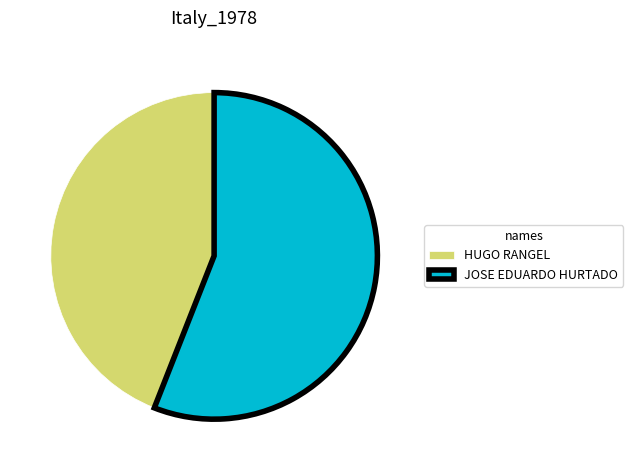

Is it true that JOSE EDUARDO HURTADO is 67% of the pie?

False